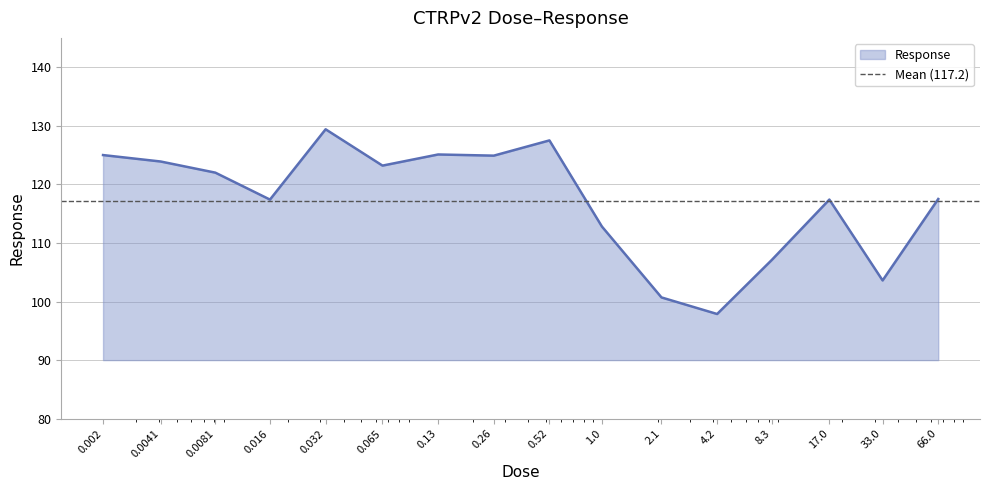

Which category has the highest value across all series?

0.032